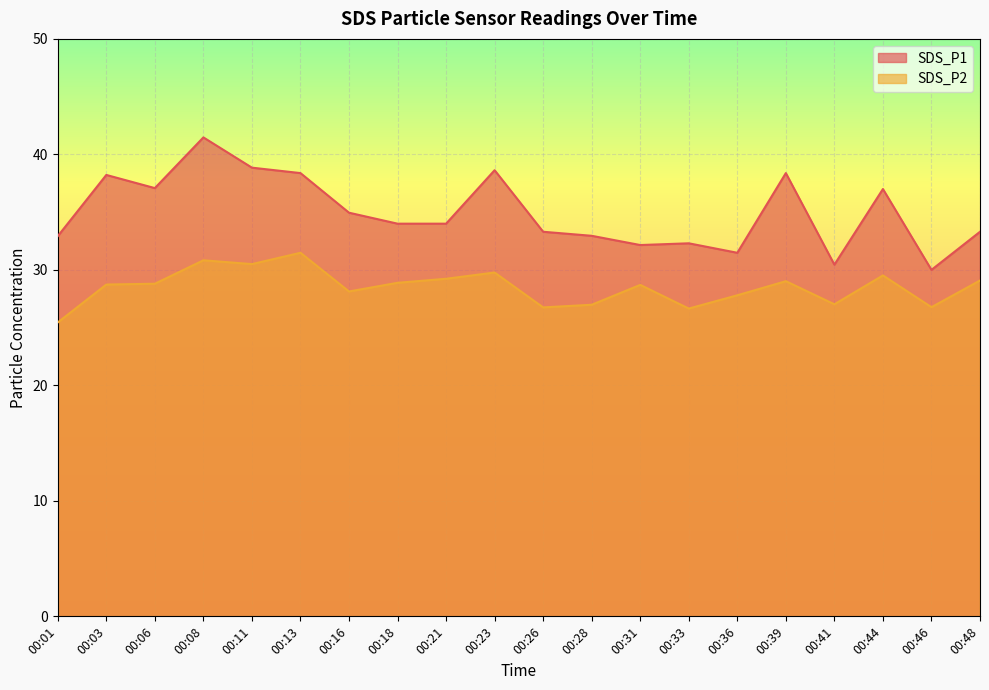

Reading left to right, list all the values displayed in this chart.

SDS_P1: 00:01=32.9	00:03=38.2	00:06=37.1	00:08=41.5	00:11=38.9	00:13=38.4	00:16=35.0	00:18=34.0	00:21=34.0	00:23=38.6	00:26=33.3	00:28=33.0	00:31=32.1	00:33=32.3	00:36=31.5	00:39=38.4	00:41=30.4	00:44=37.0	00:46=30.0	00:48=33.3
SDS_P2: 00:01=25.4	00:03=28.7	00:06=28.8	00:08=30.8	00:11=30.5	00:13=31.5	00:16=28.1	00:18=28.9	00:21=29.2	00:23=29.8	00:26=26.8	00:28=27.0	00:31=28.7	00:33=26.6	00:36=27.8	00:39=29.0	00:41=27.0	00:44=29.5	00:46=26.8	00:48=29.1